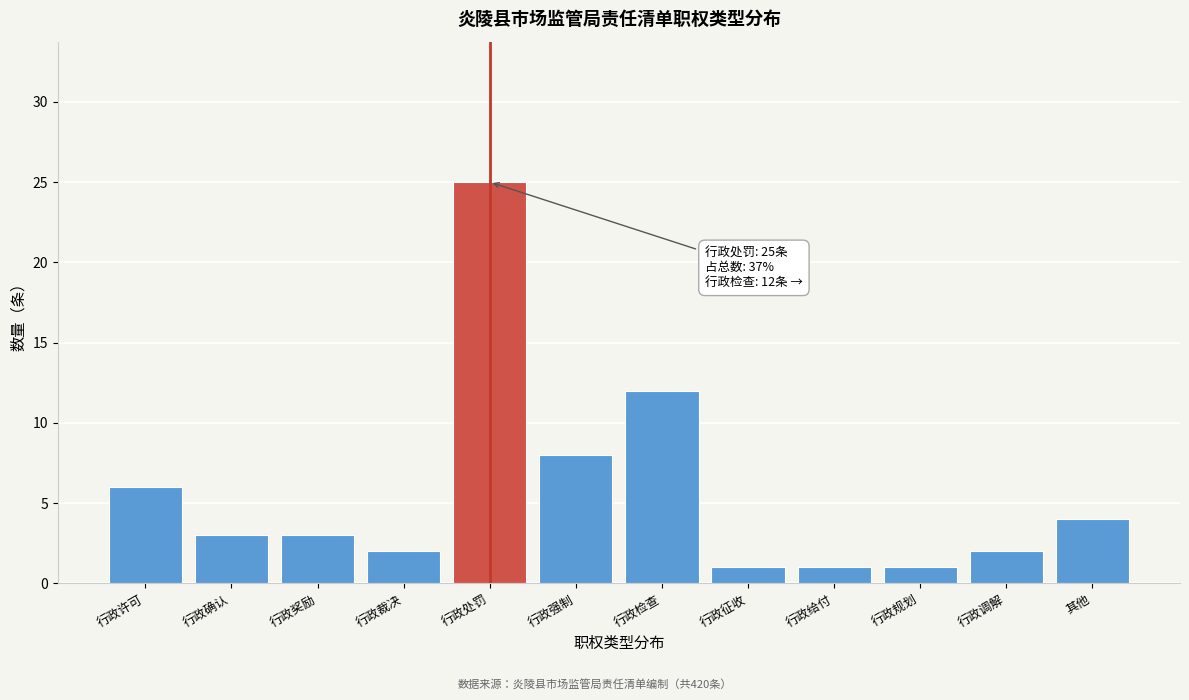

Reading left to right, transcribe all the data shown in this chart.

行政许可=6	行政确认=3	行政奖励=3	行政裁决=2	行政处罚=25	行政强制=8	行政检查=12	行政征收=1	行政给付=1	行政规划=1	行政调解=2	其他=4